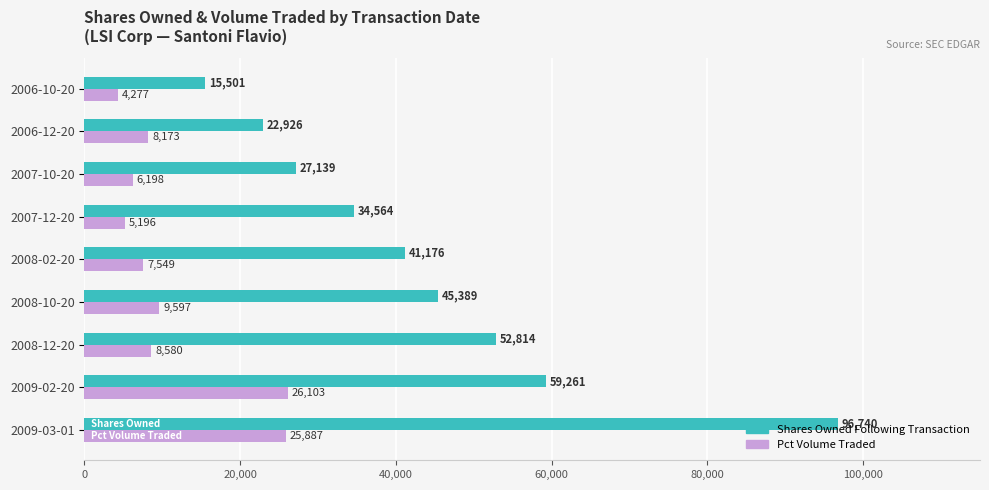

What is the smallest value displayed?

4277